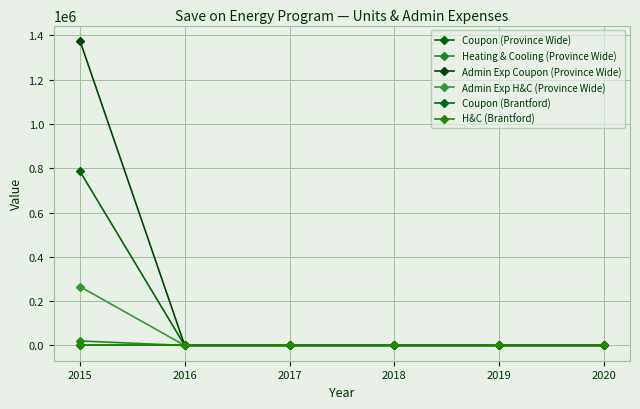

What is the sum of all Coupon (Province Wide) values?

785625.0